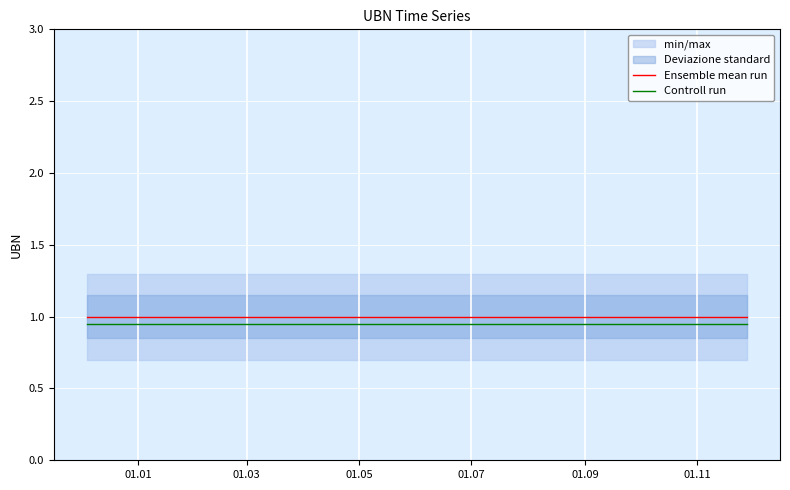

What is the highest value of the Ensemble mean run series?

1.0